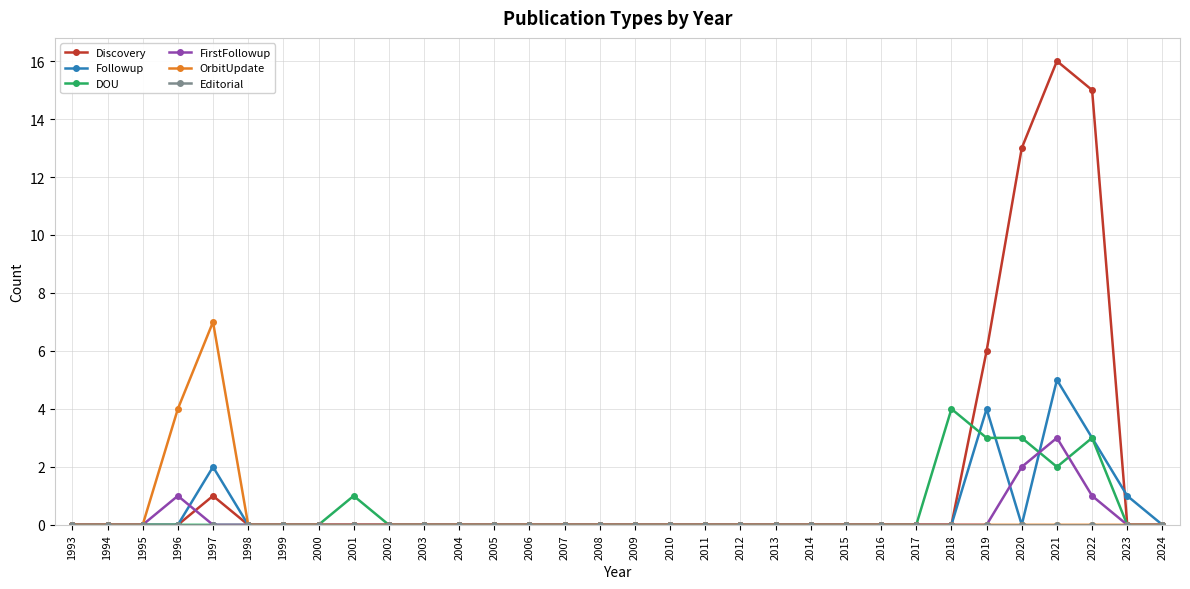

At which category is the sum across all series the highest?

2021